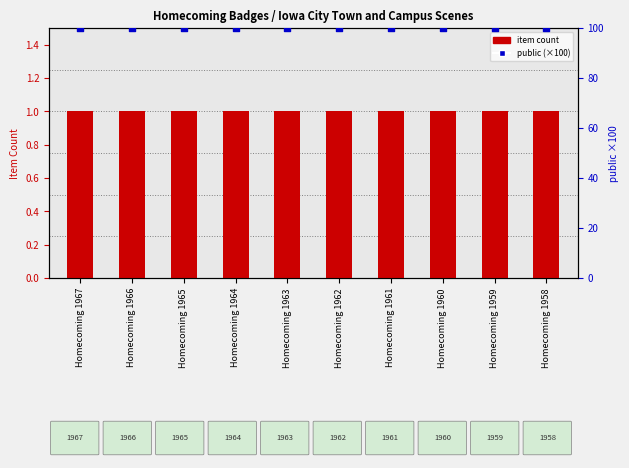

At how many categories does at least one series exceed 7?

10